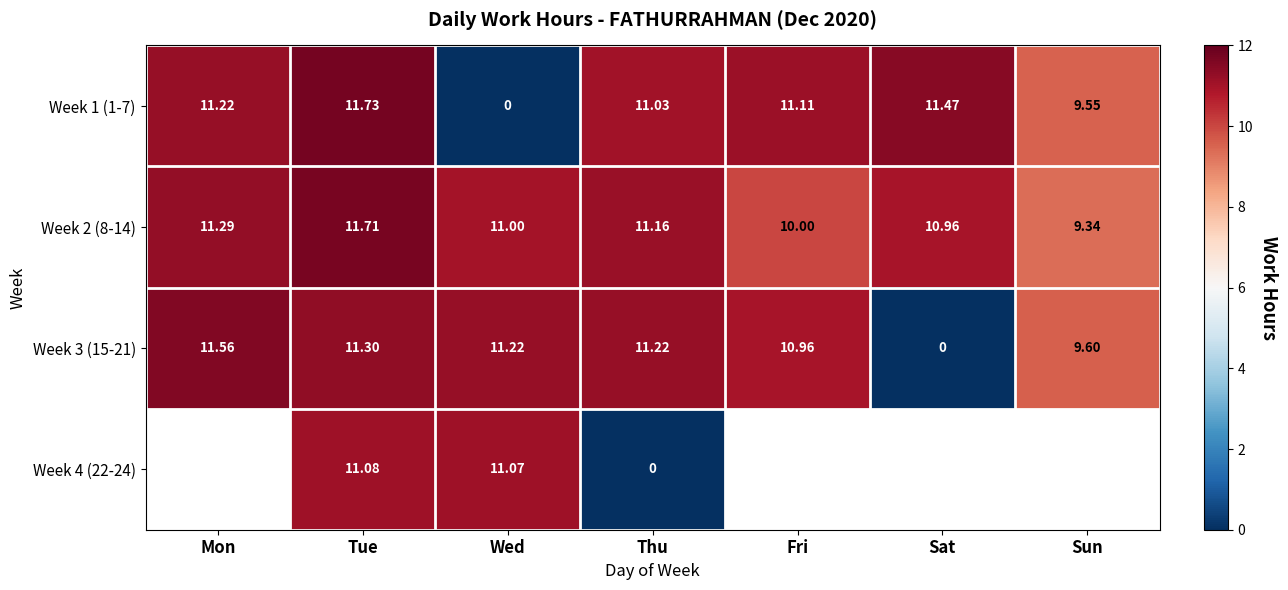

What is the difference between the highest and lowest values at Wed?

11.2